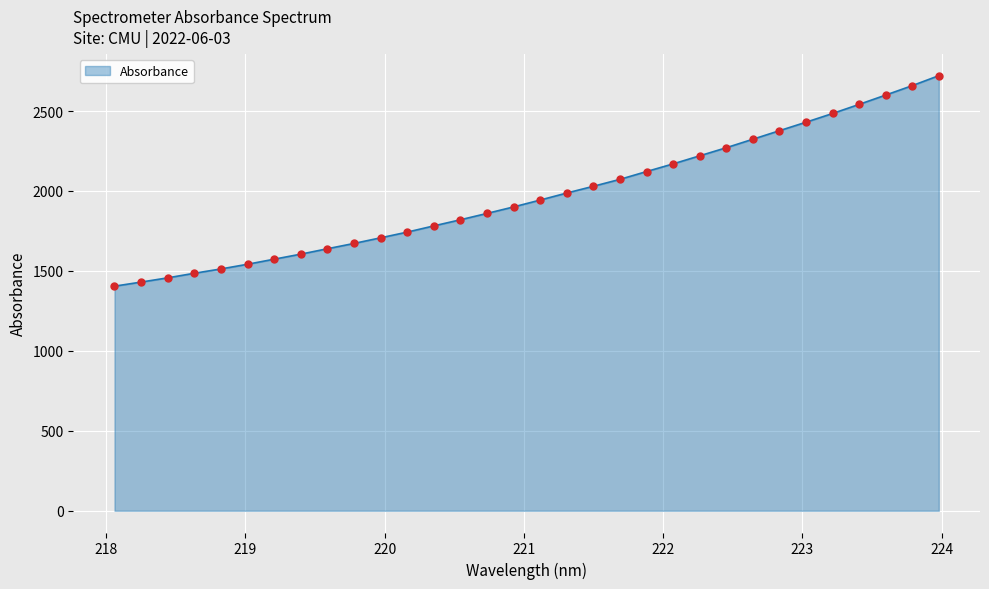

What is the greatest value displayed?

2721.4